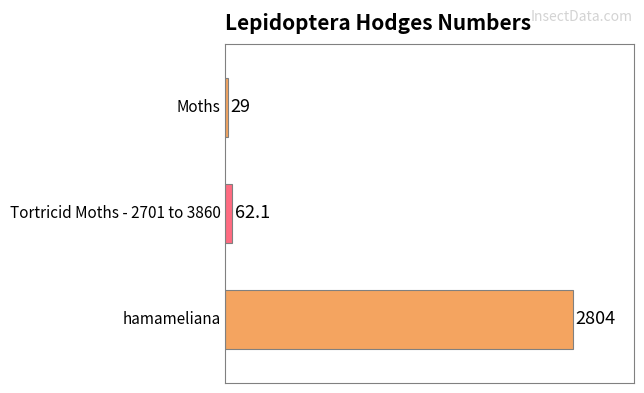

What is the average value?

965.0